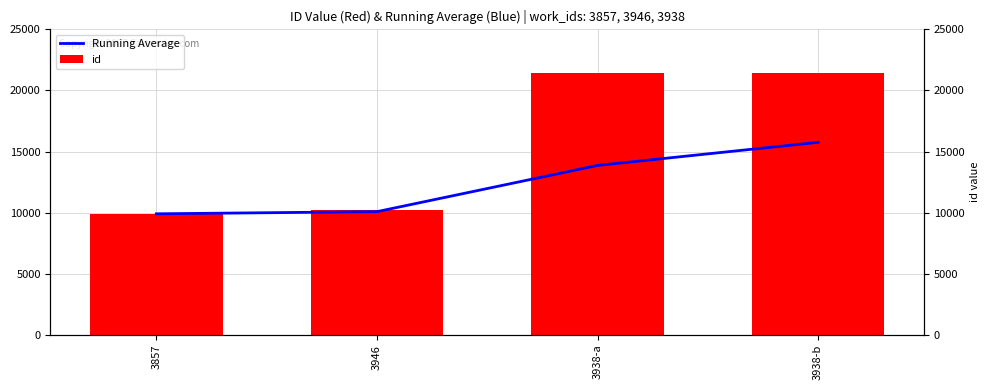

Rank the series at 3946 from highest to lowest value.

id, Running Average